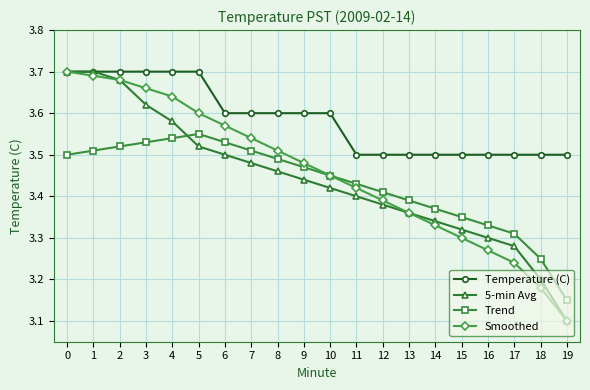

How many intersections are there between 5-min Avg and Trend?

1